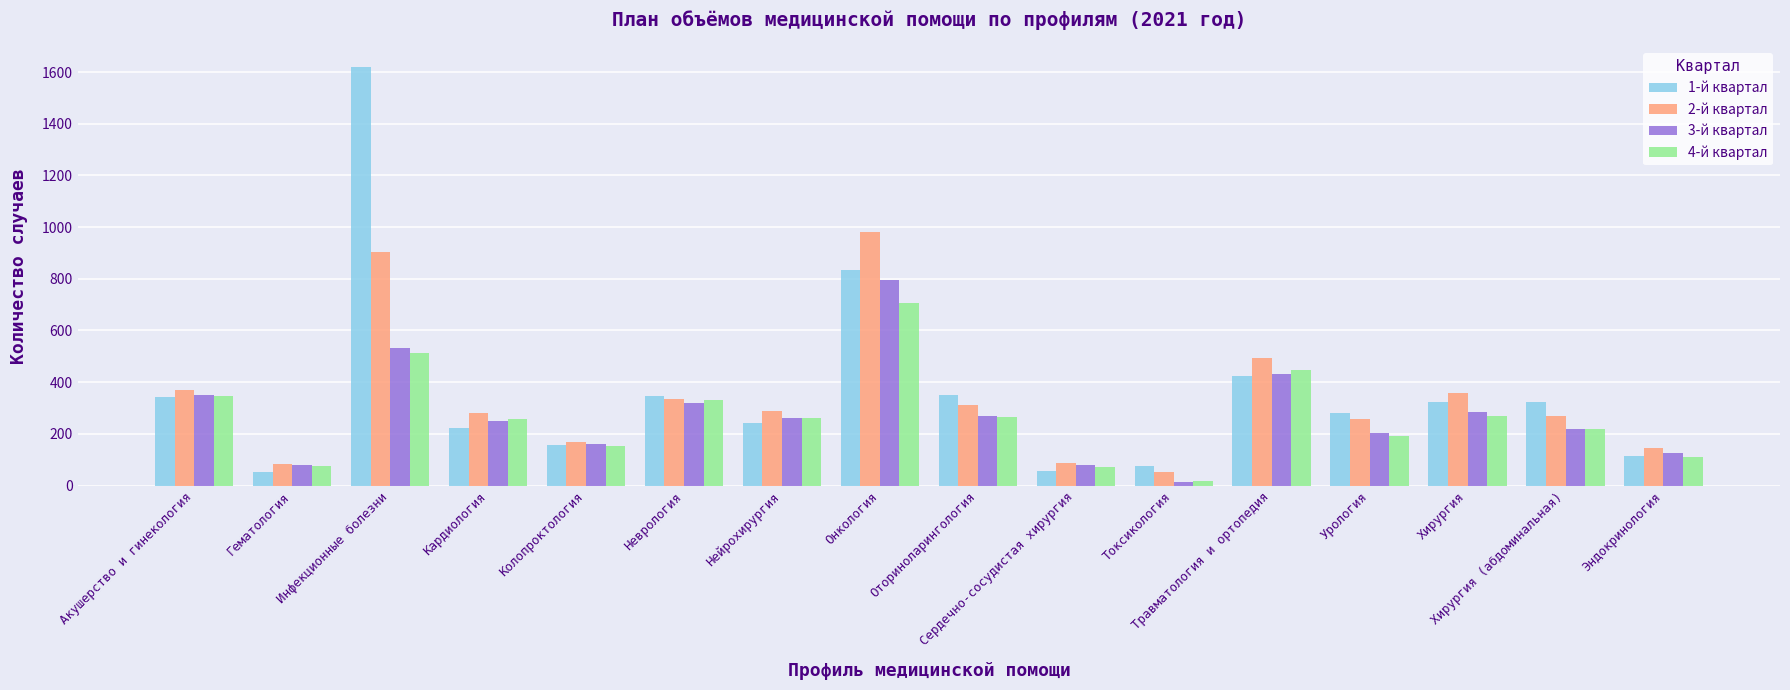

How many data points in 3-й квартал are less than 260?

8